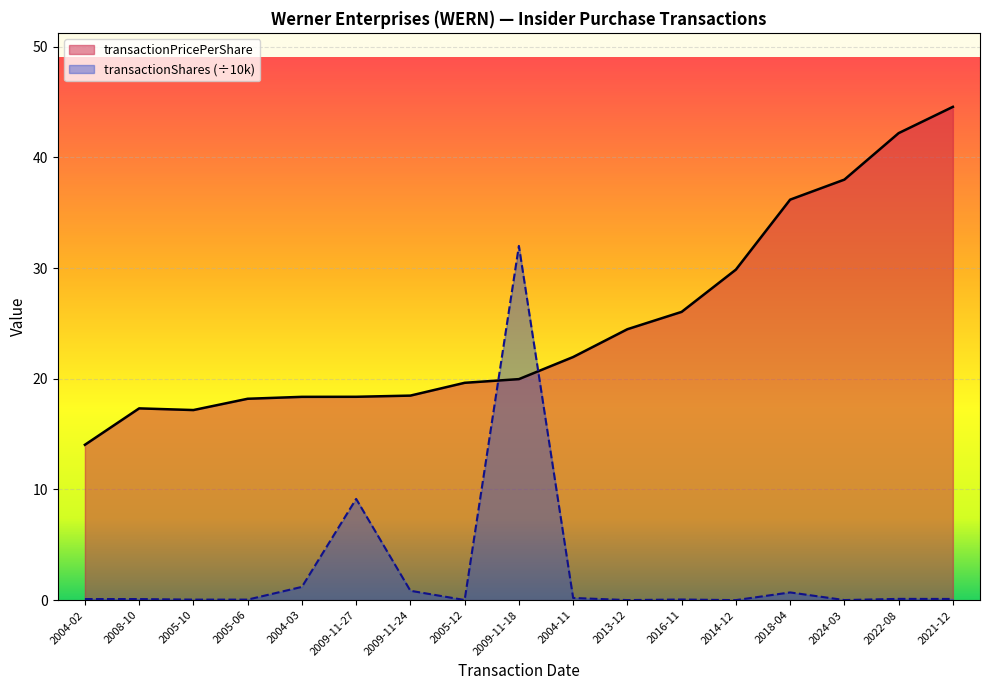

Which category has the highest value in the transactionShares series?

2009-11-18